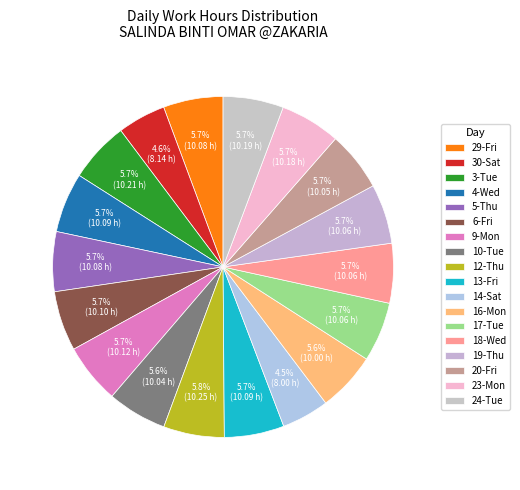

Which has a higher value, 5-Thu or 10-Tue?

5-Thu